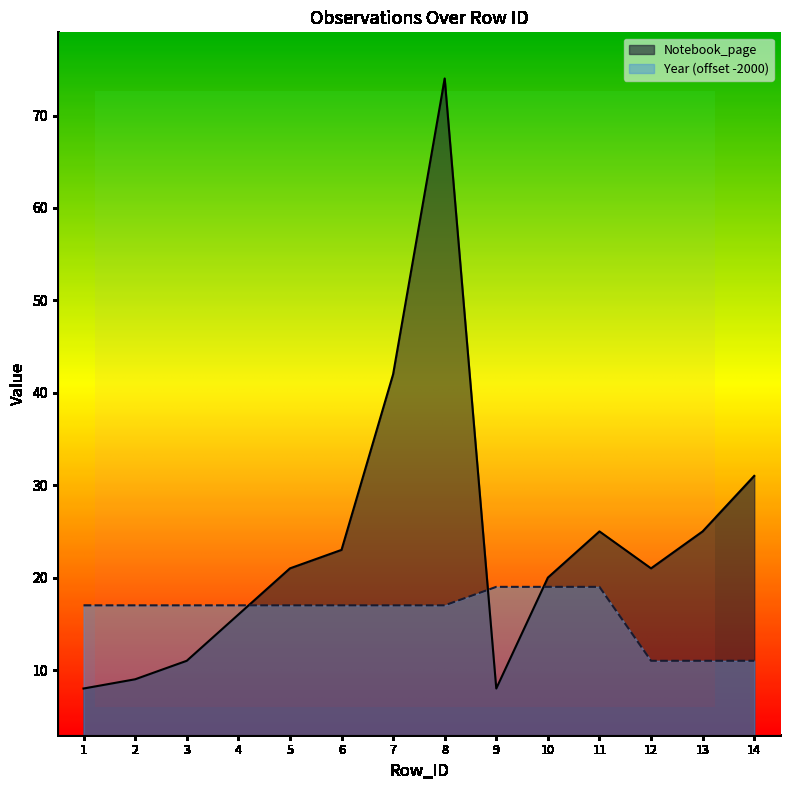

How many values in the Year series are below 17?

3